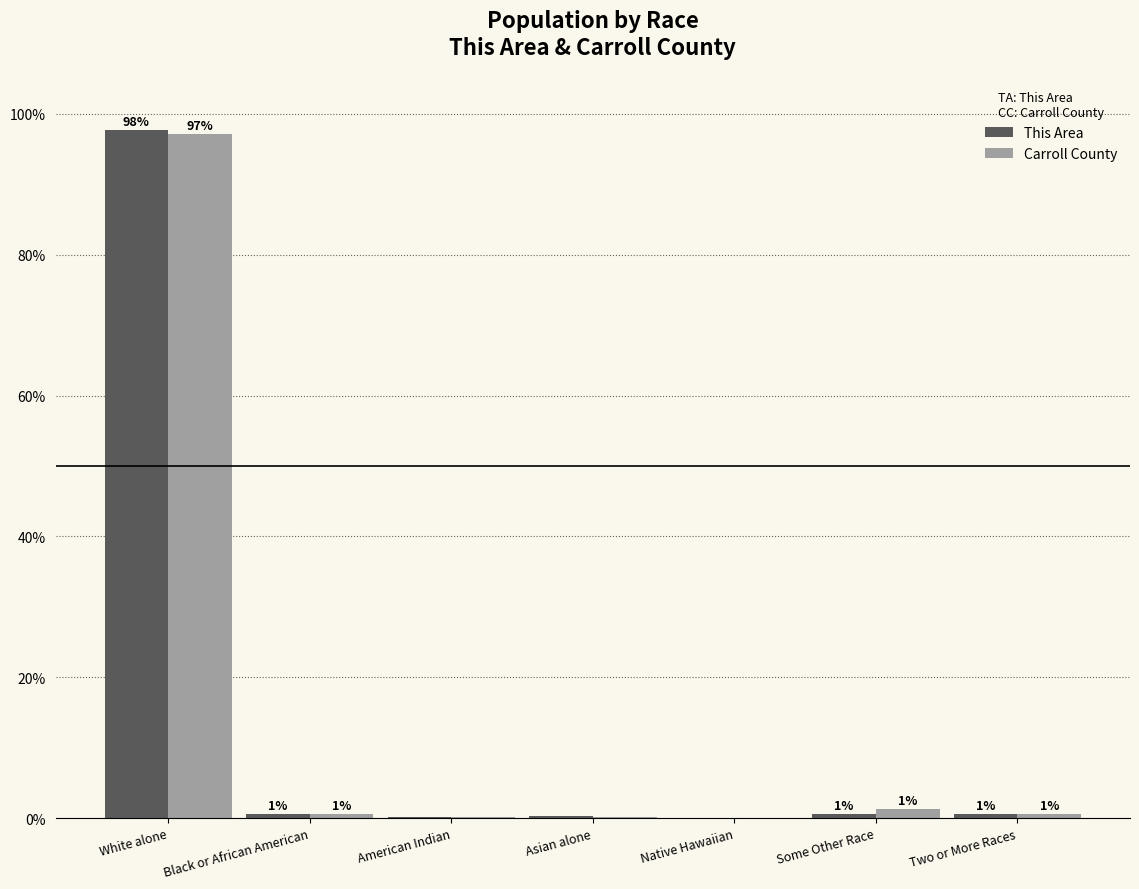

At which category is the sum across all series the highest?

White alone